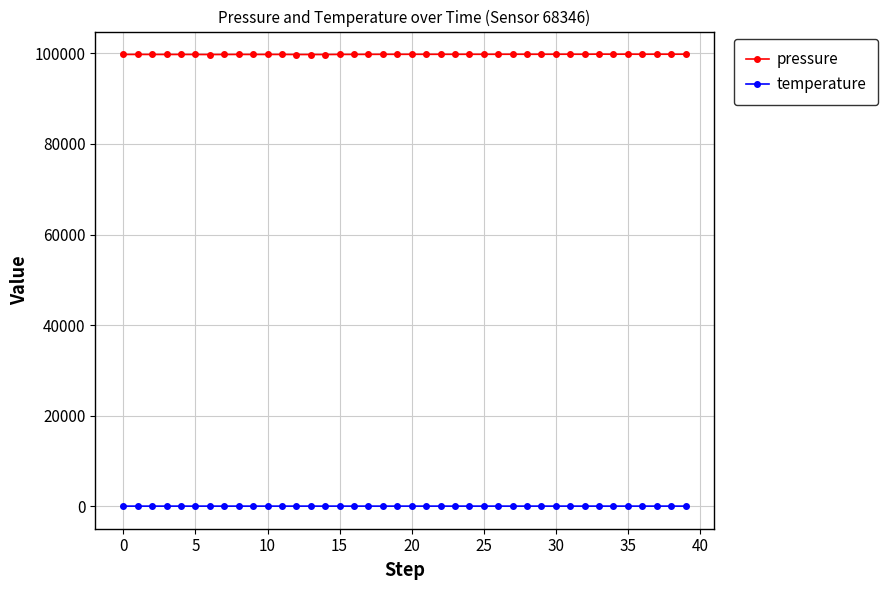

What is the average value of the temperature series?

5.9